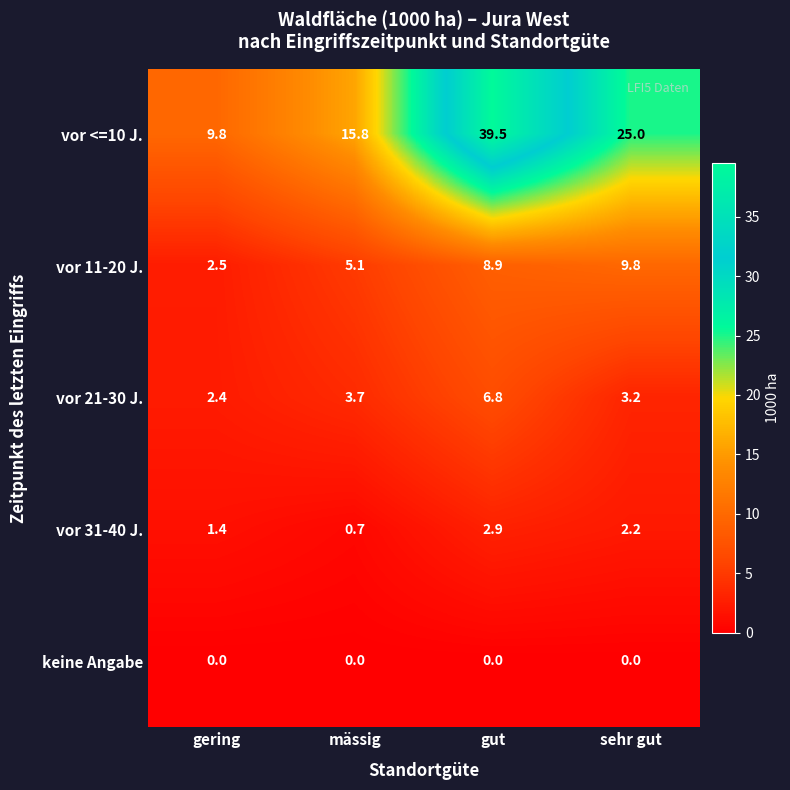

Which series has the largest range (max minus min)?

vor <=10 J.